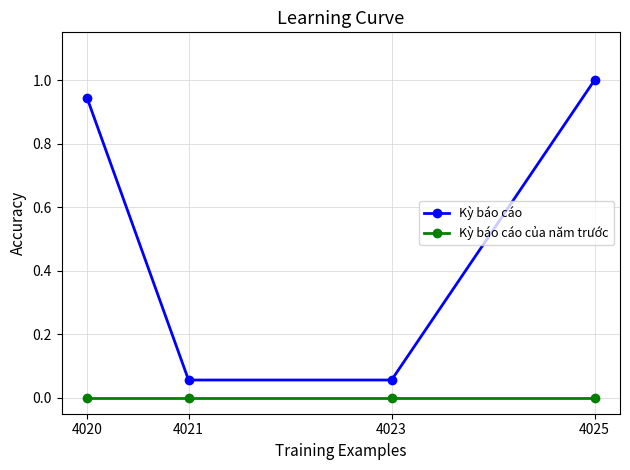

What is the average value of the Kỳ báo cáo series?

0.5